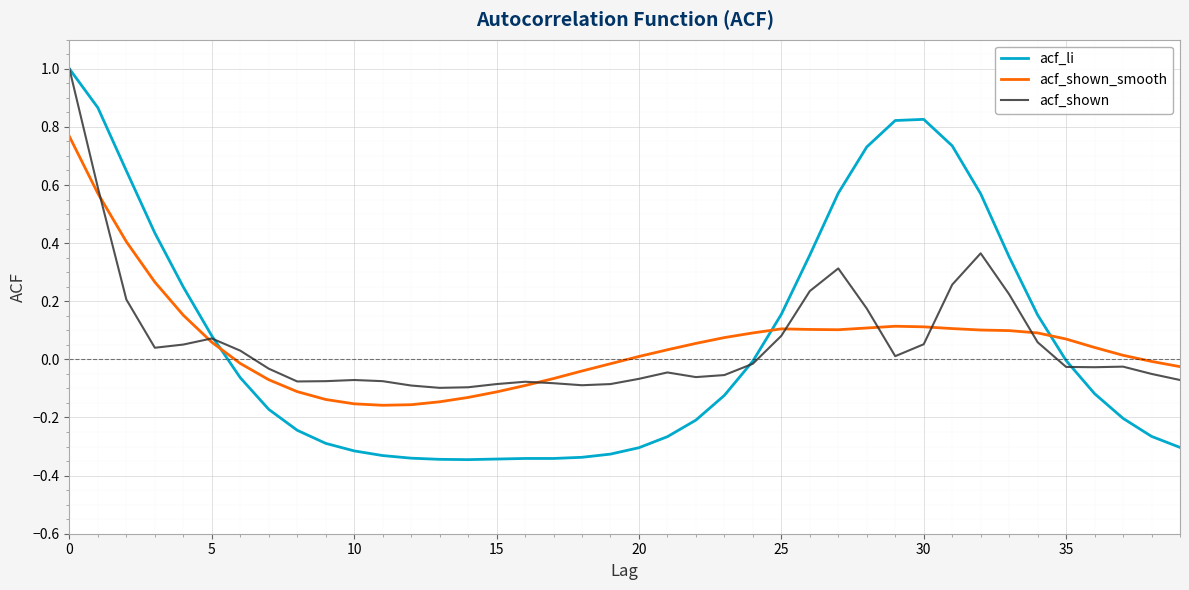

True or false: acf_shown_smooth and acf_li intersect in this chart.

True